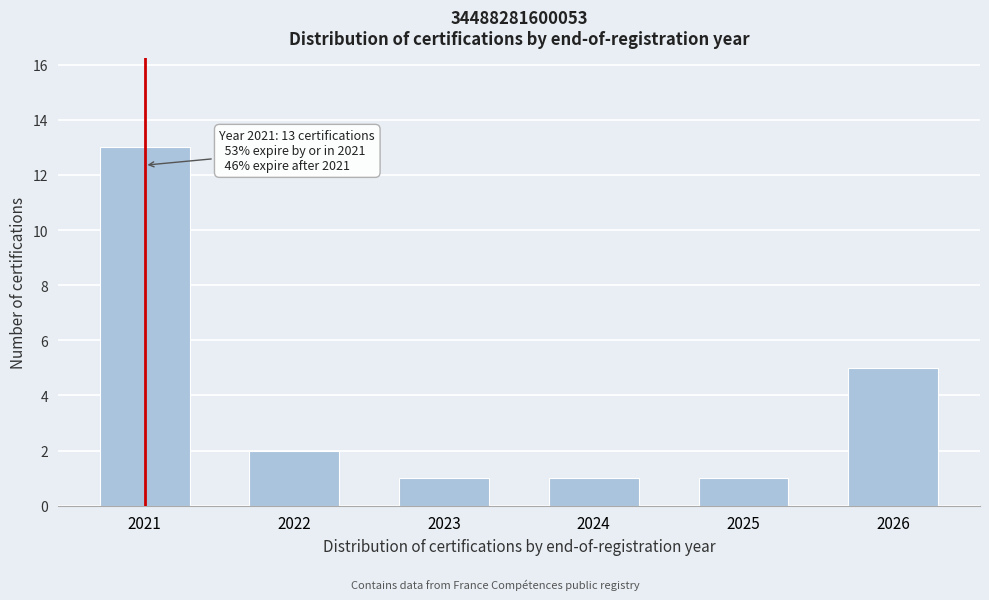

Reading left to right, list all the values displayed in this chart.

13	2	1	1	1	5